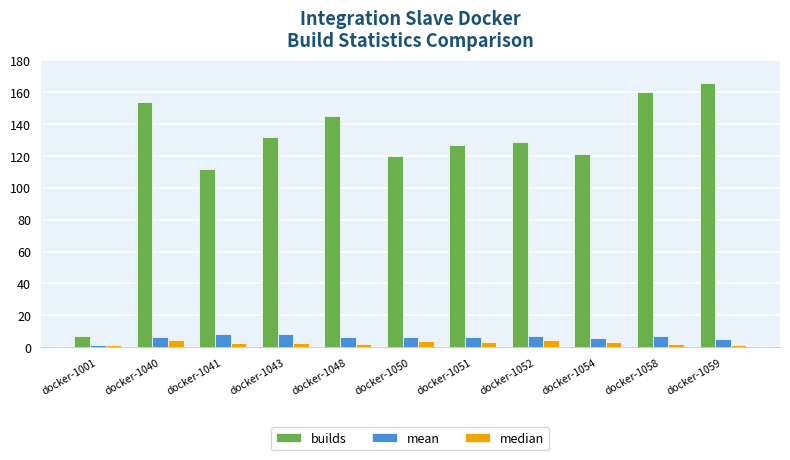

What is the value of the builds bar at the 6th from the left?

120.0